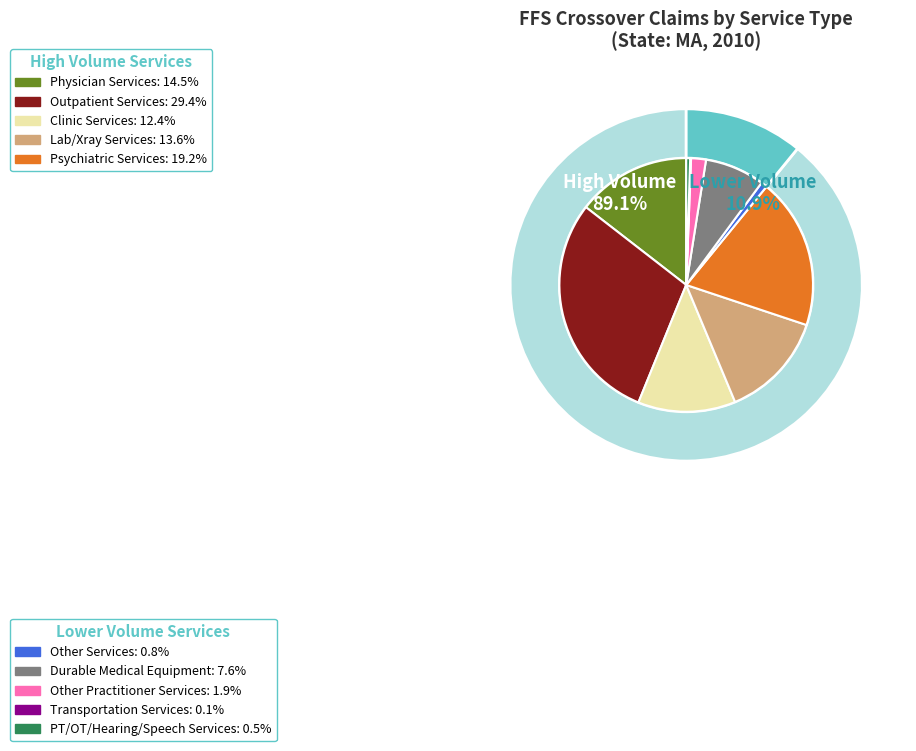

What percentage is the % Claims with Other Services slice, to the nearest percent?

1%